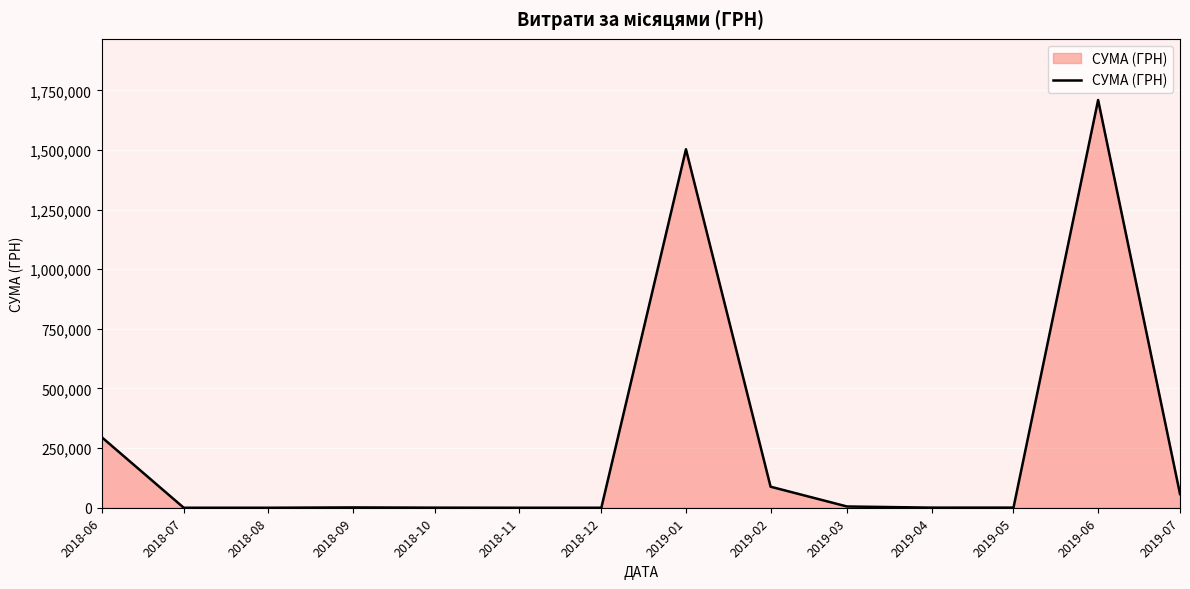

Which label corresponds to the largest value in the chart?

2019-06